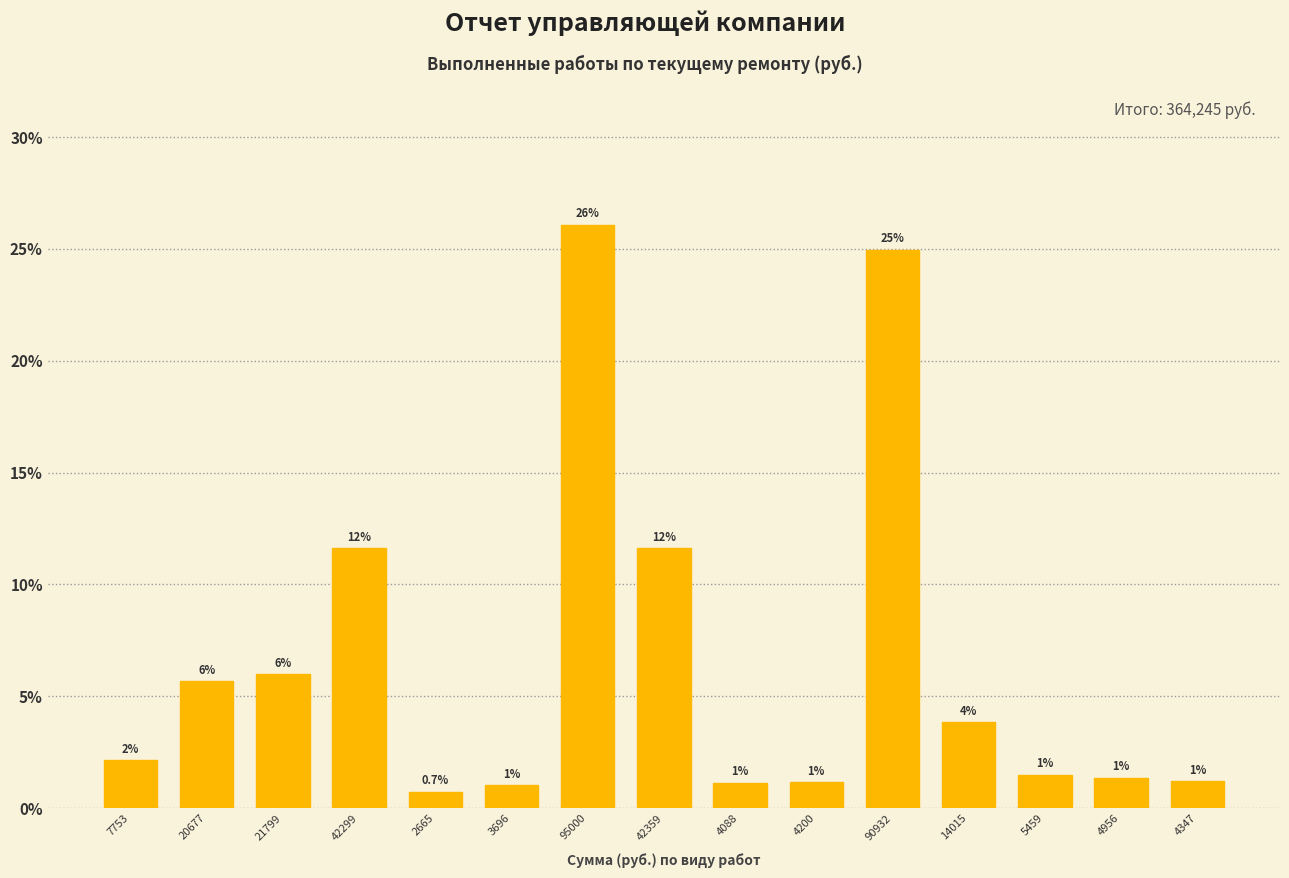

What is the average value?

6.7